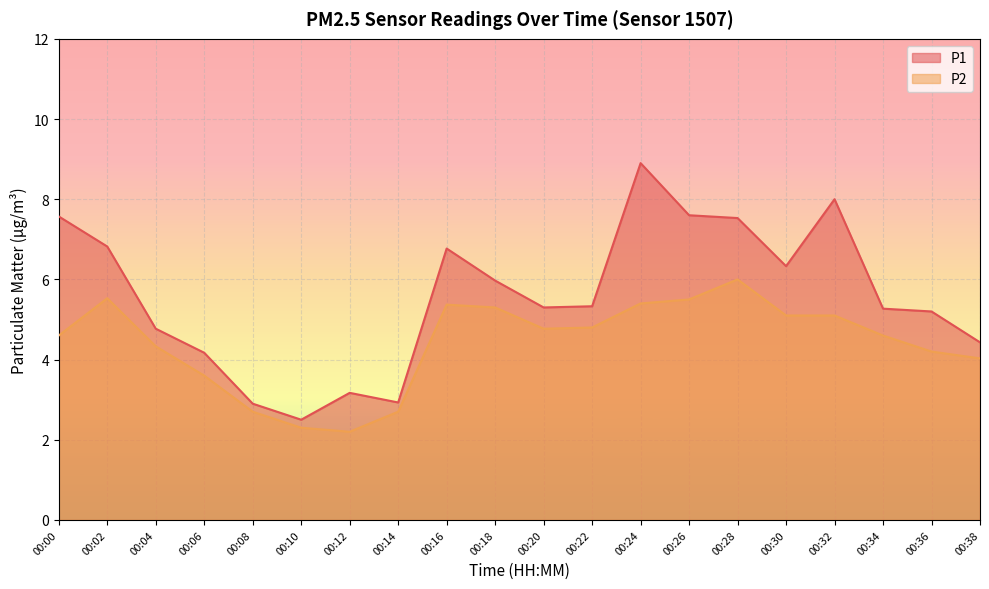

True or false: P1 and P2 intersect in this chart.

False